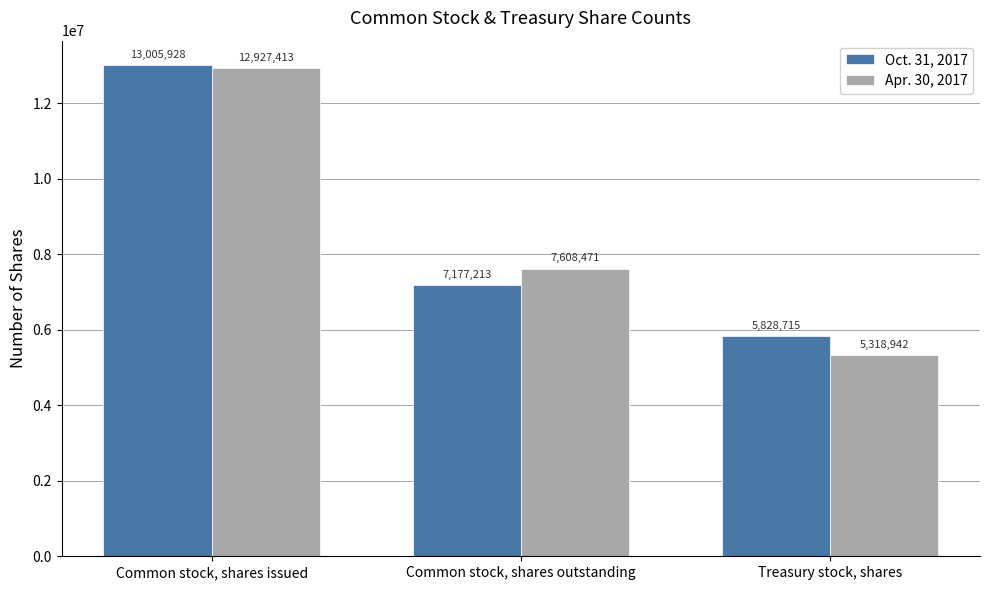

List the series in order of their peak value, lowest first.

Apr. 30, 2017, Oct. 31, 2017